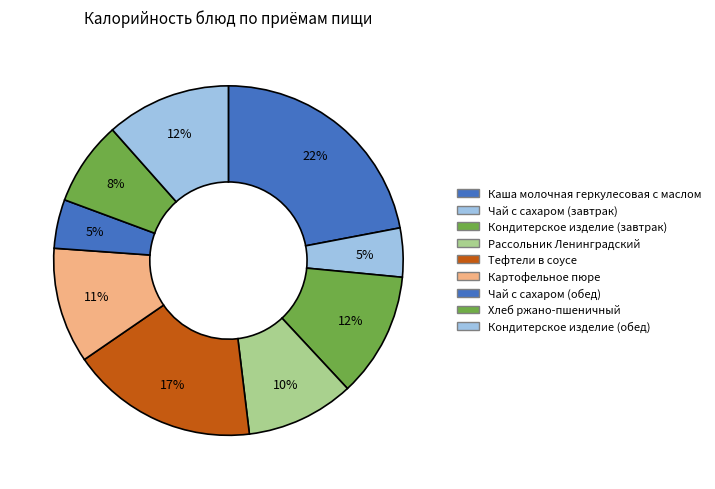

The Тефтели в соусе slice represents 28% of the pie. True or false?

False